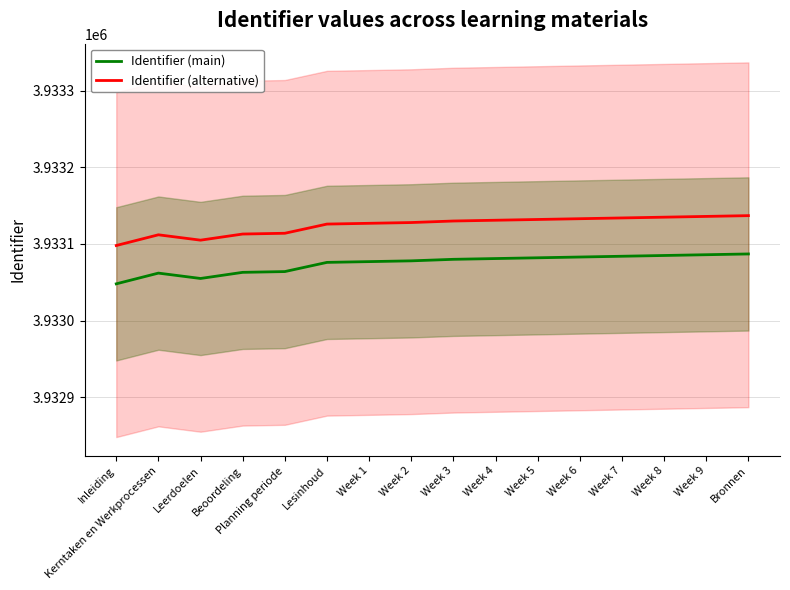

Where does the Identifier (alternative) series first go above 3933130?

Week 4